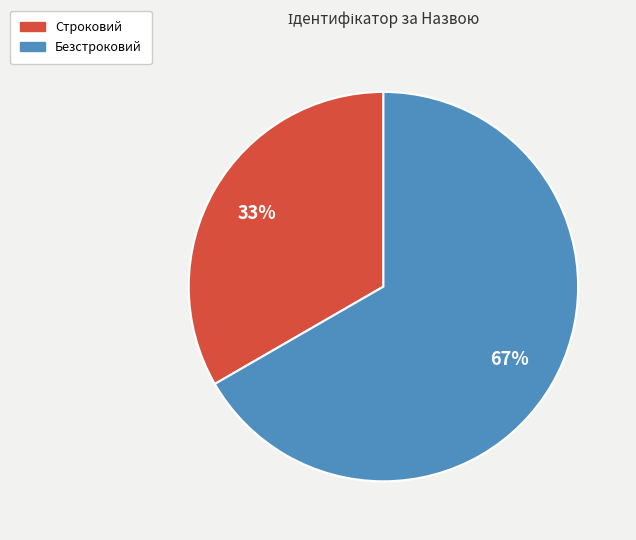

The Безстроковий slice represents 67% of the pie. True or false?

True